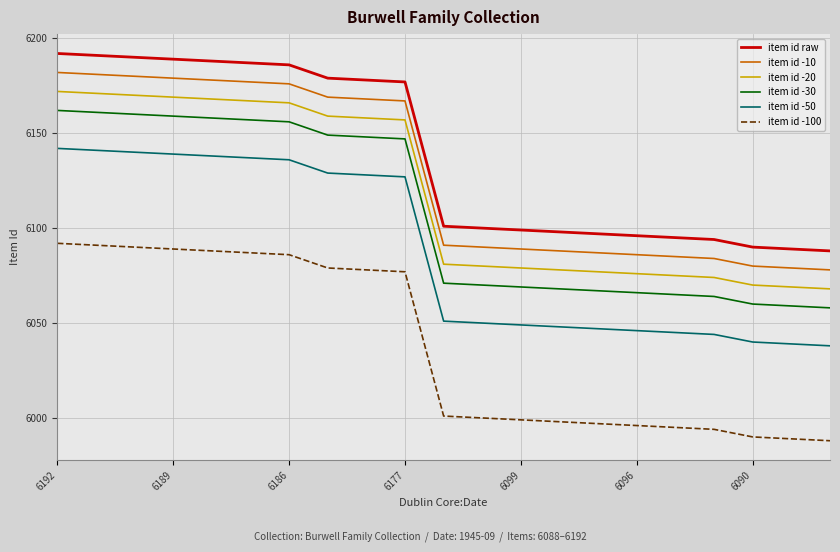

What is the maximum value for item id -20?

6172